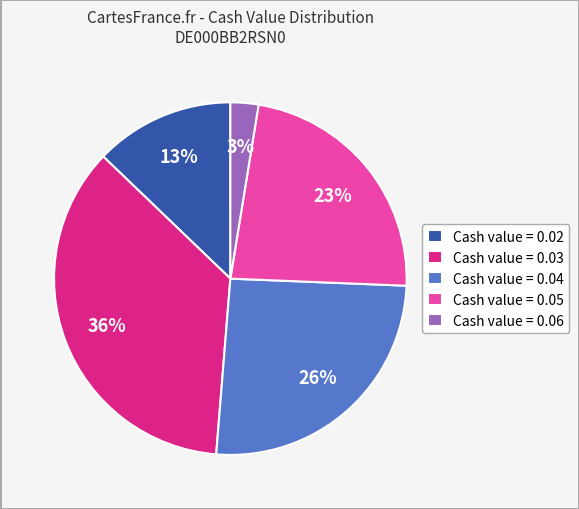

The Cash value = 0.02 slice represents 13% of the pie. True or false?

True